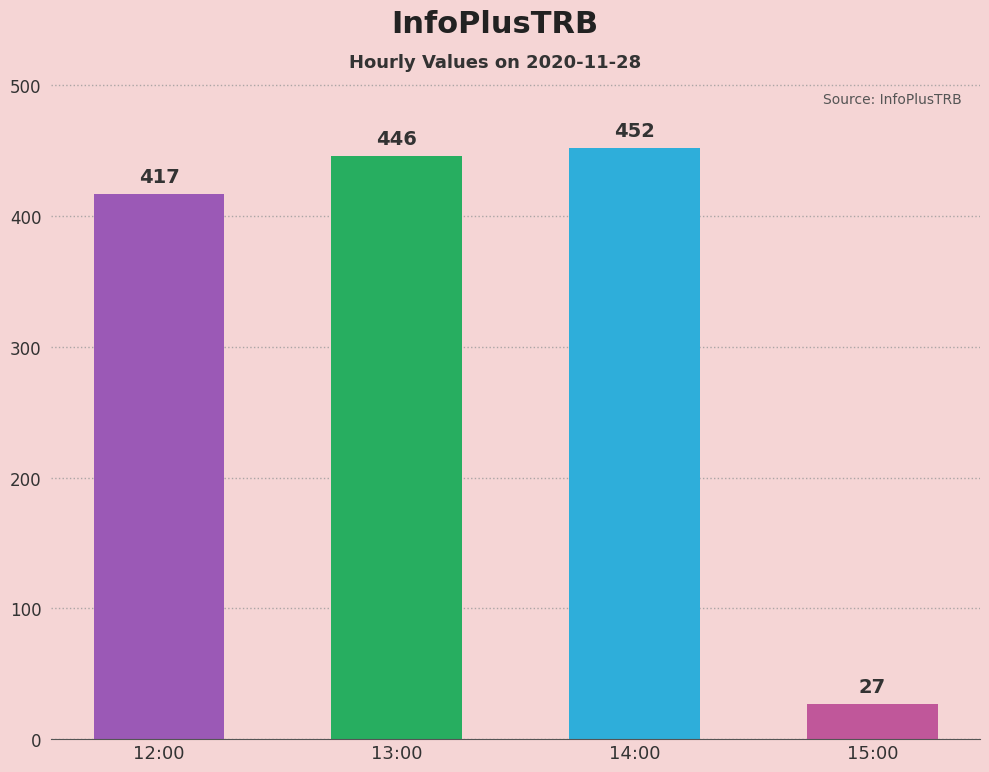

Which category has the lowest value across all series?

15:00